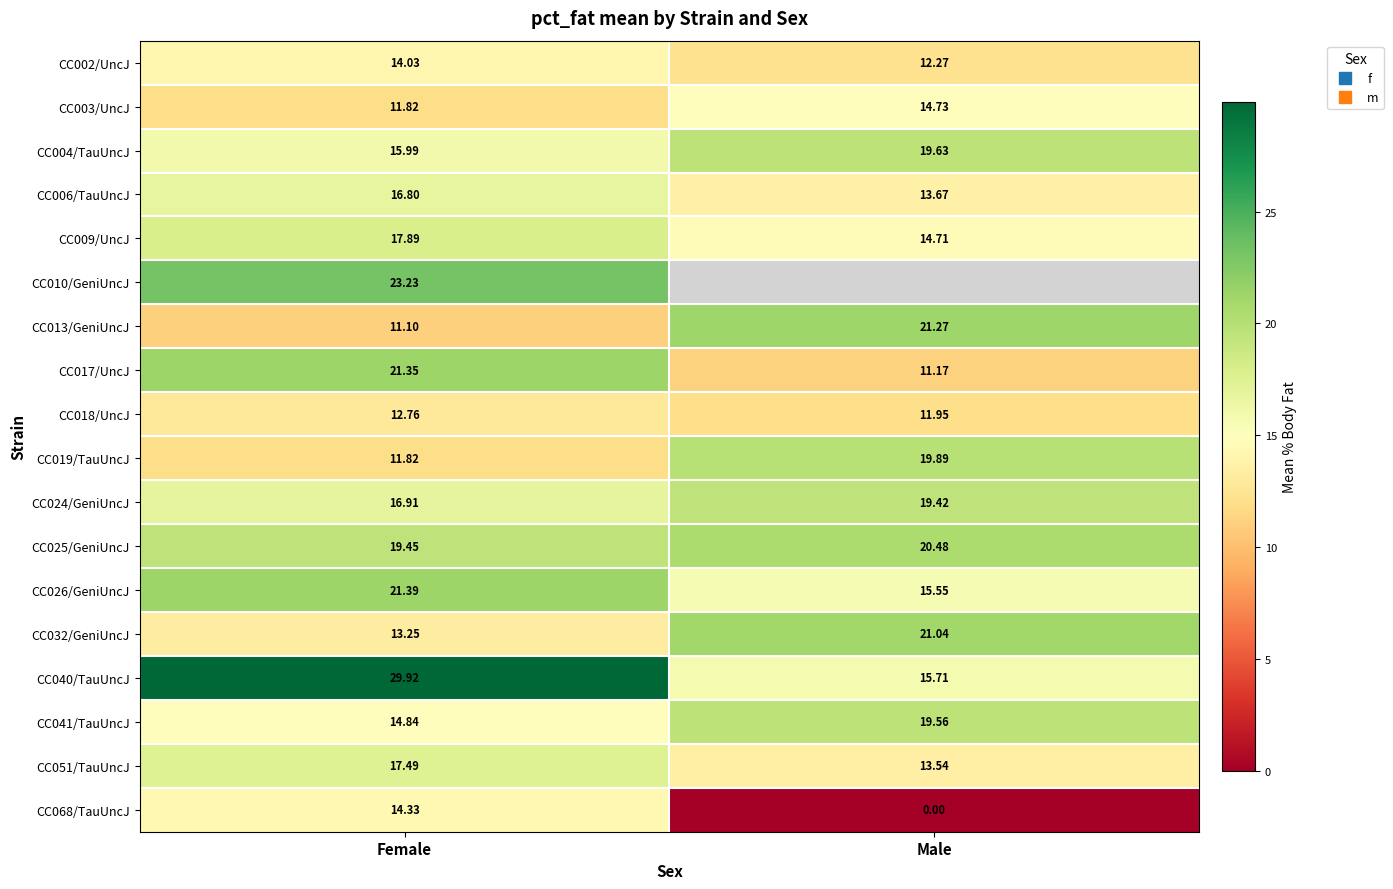

Which series has the largest total across all categories?

CC040/TauUncJ